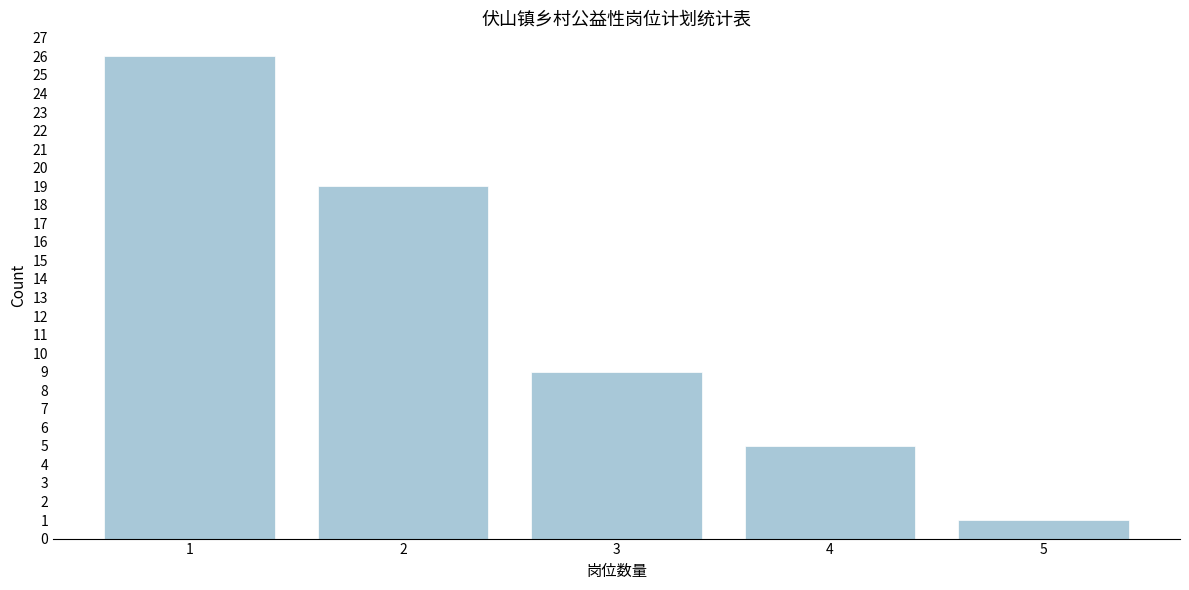

Reading left to right, extract all data points from this chart.

26	19	9	5	1